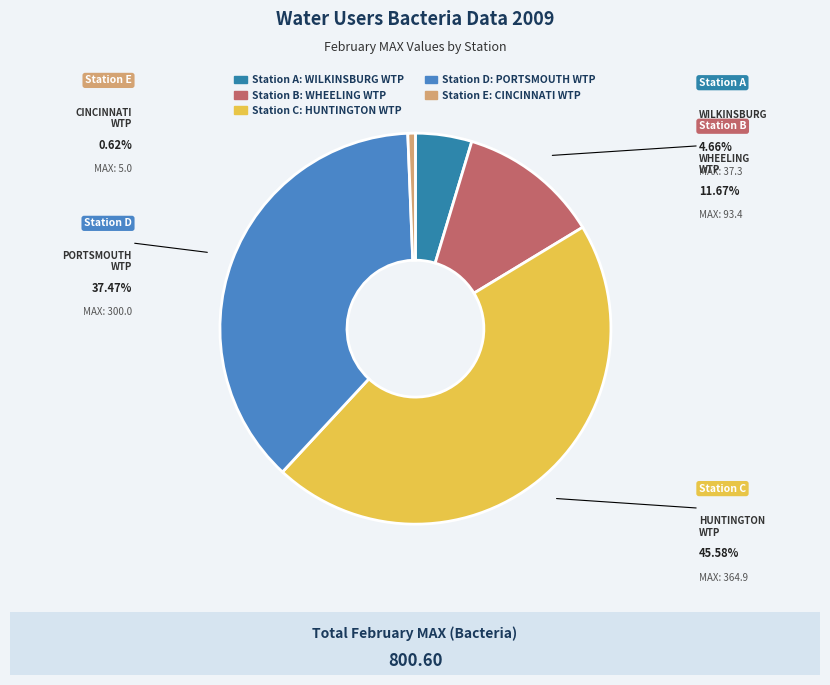

What is the change in value from WILKINSBURG WTP to HUNTINGTON WTP?

+327.6